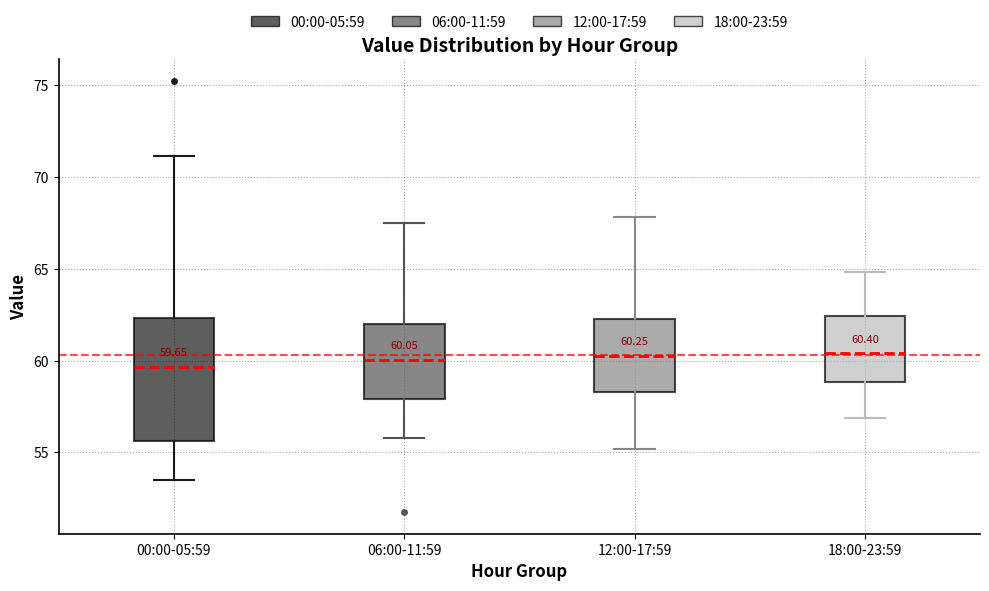

Comparing the boxes themselves (not the whiskers), which one is the tallest?

00:00-05:59